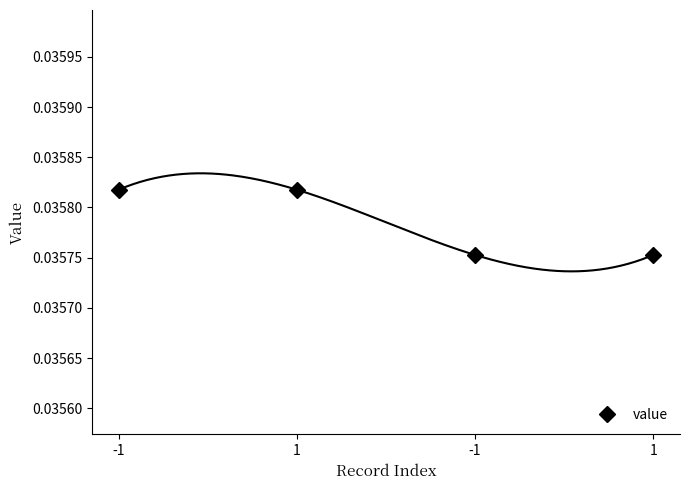

How many lines are shown in the chart?

1